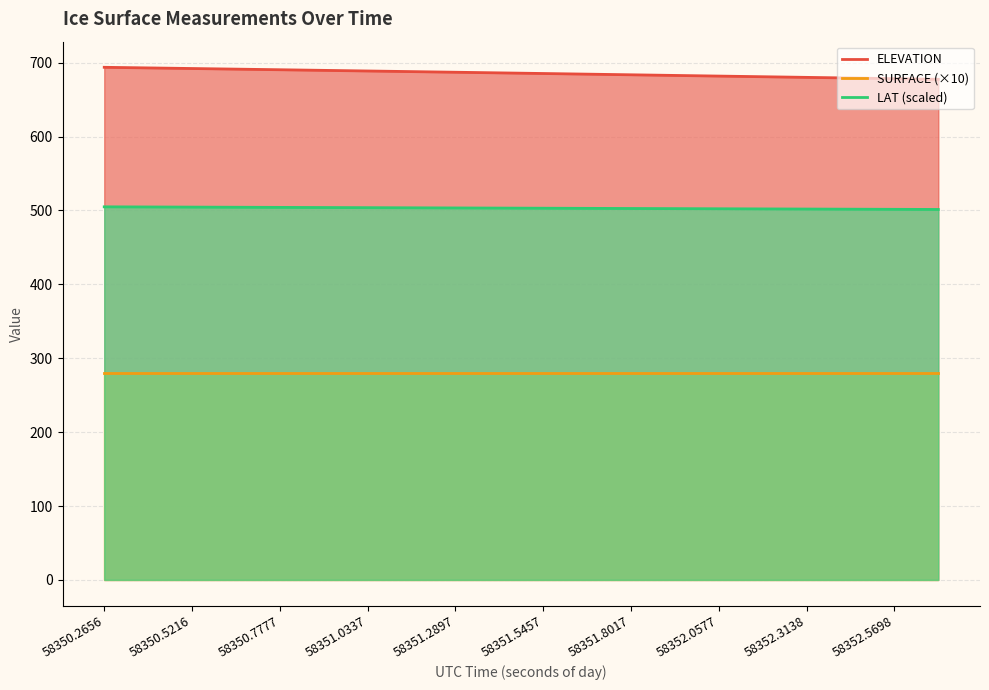

What is the greatest value displayed?

693.7